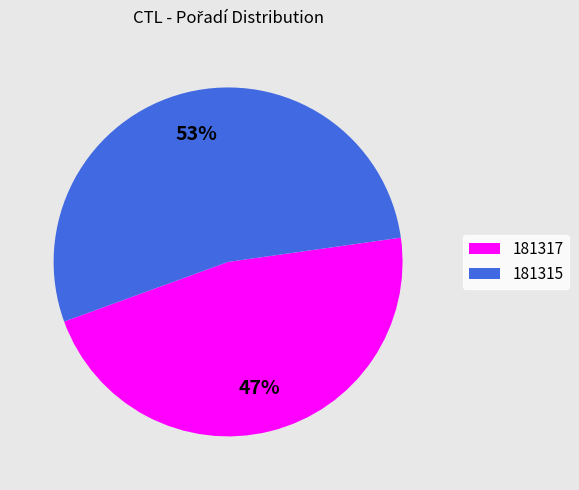

To the nearest percent, what percentage of the pie is 181317?

47%